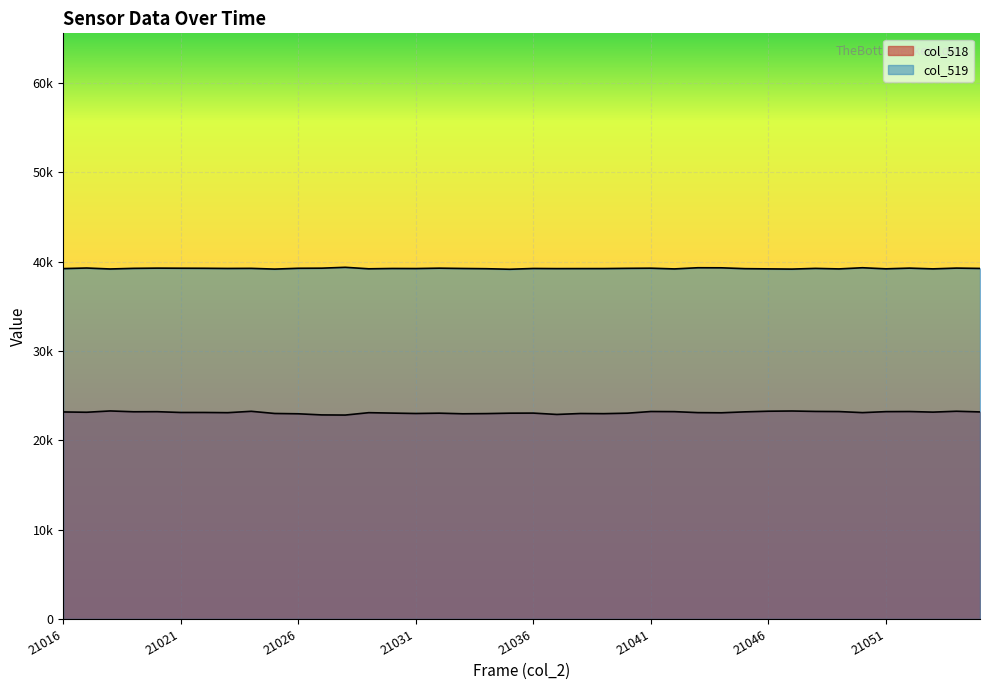

Where is col_518 nearest to the value 23048?

21030